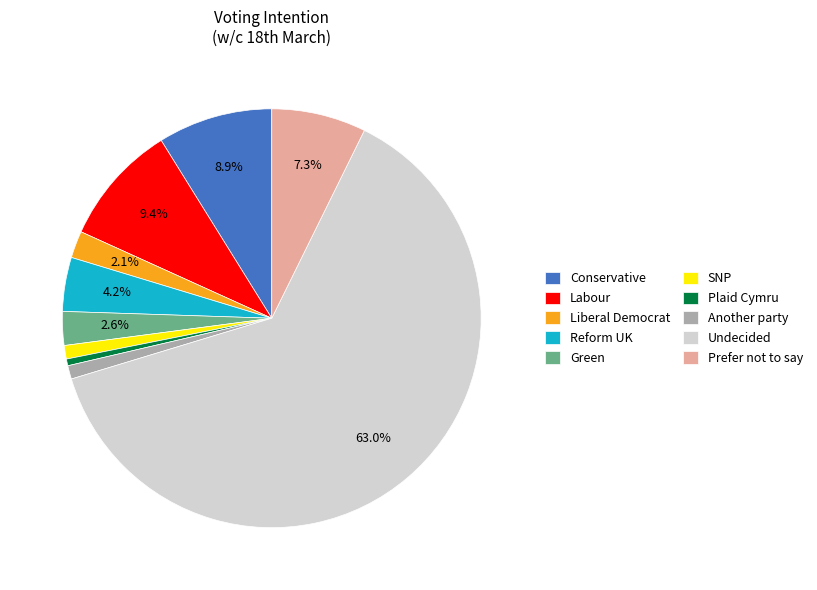

To the nearest percent, what is the average slice percentage?

10%